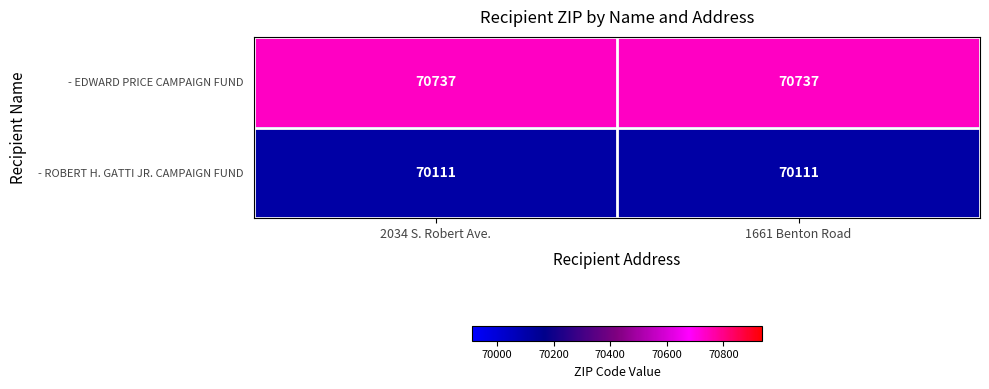

Which series has the largest total across all categories?

- EDWARD PRICE CAMPAIGN FUND